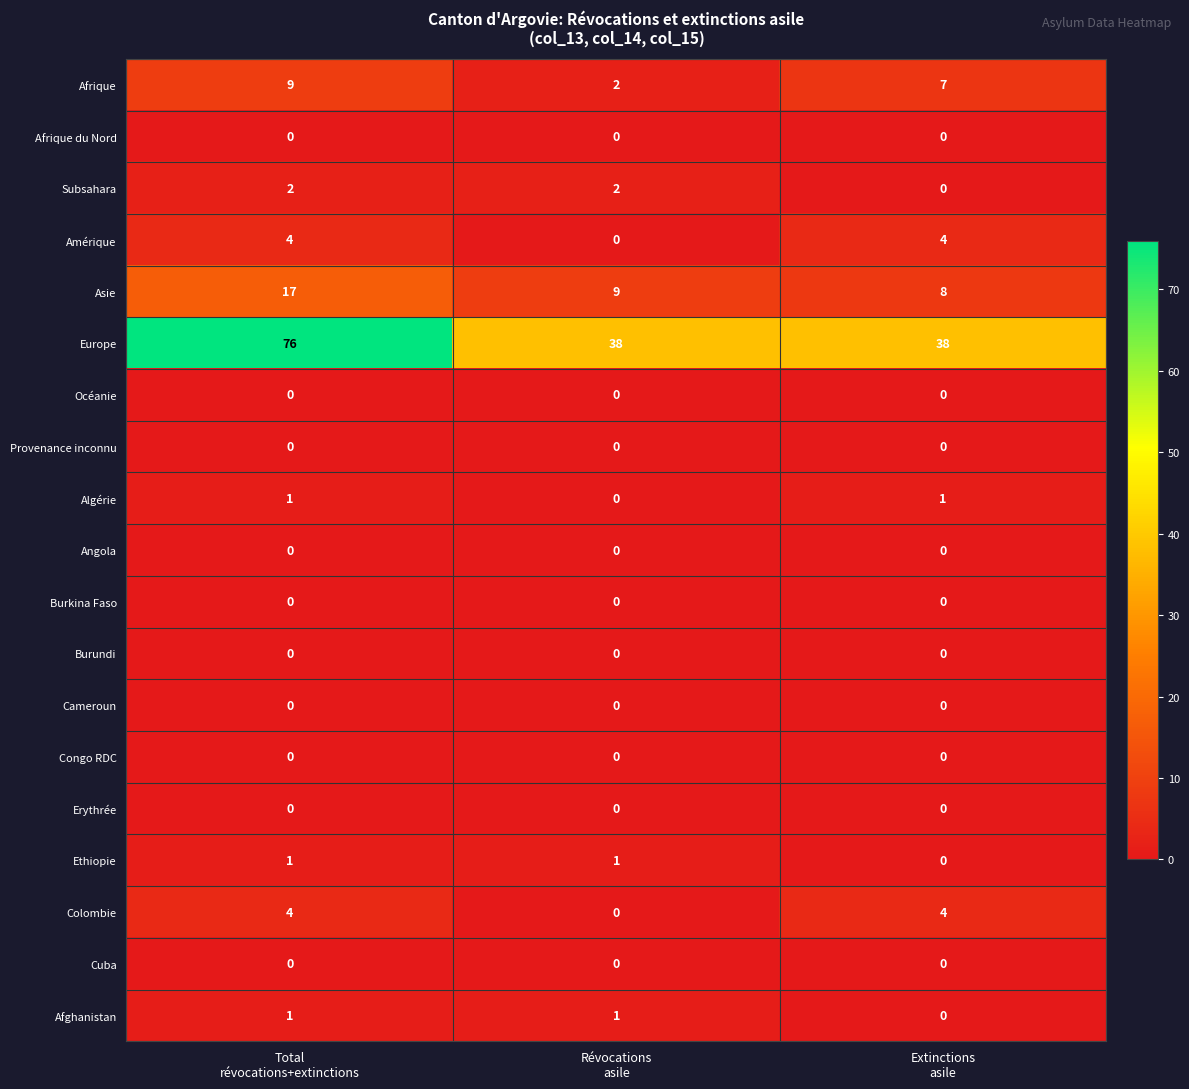

Which series has the largest range (max minus min)?

Europe